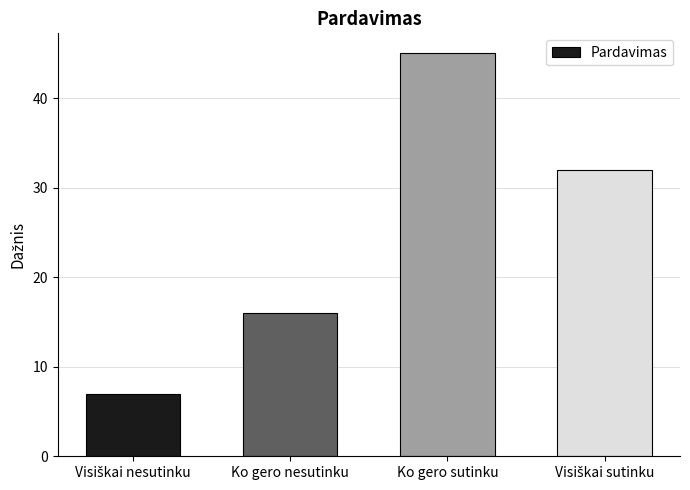

What is the smallest value displayed?

7